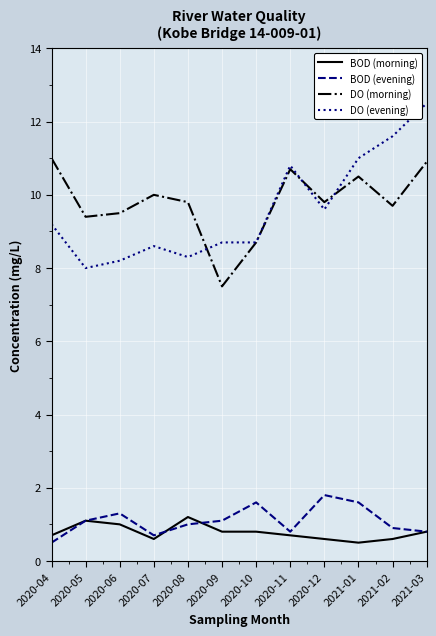

What are all the series names shown in the legend?

BOD (morning), BOD (evening), DO (morning), DO (evening)